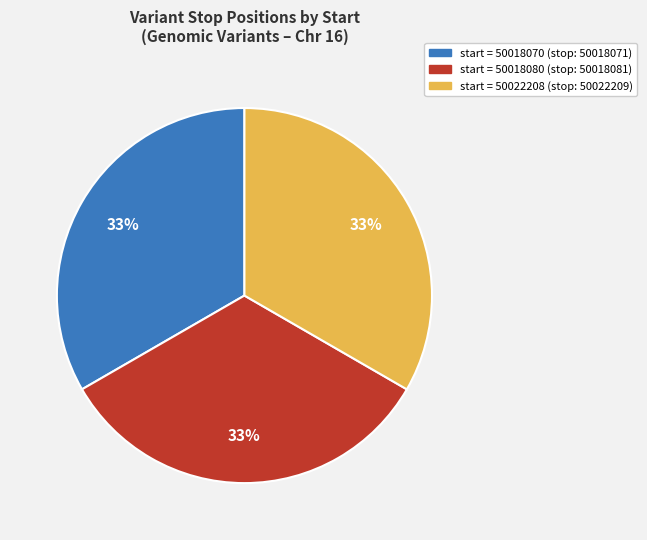

Does any single category account for the majority?

No